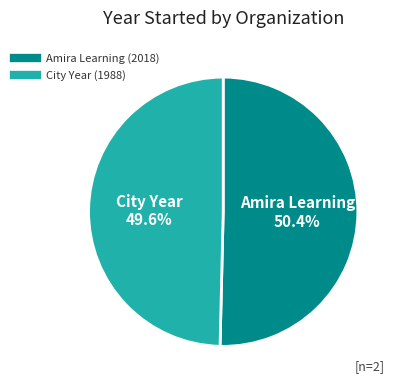

Is the sum of City Year and Amira Learning greater than half?

Yes